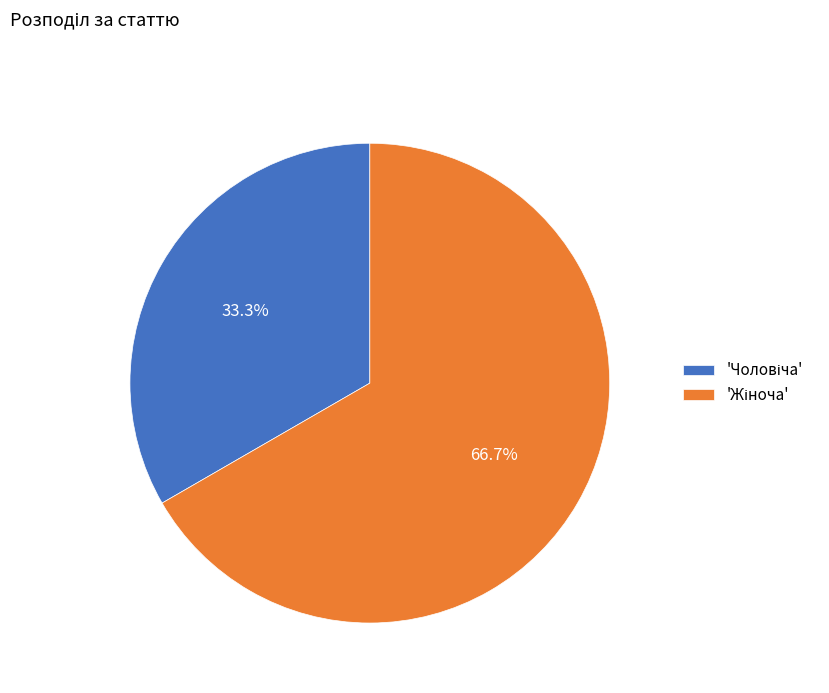

Does any single category account for the majority?

Yes